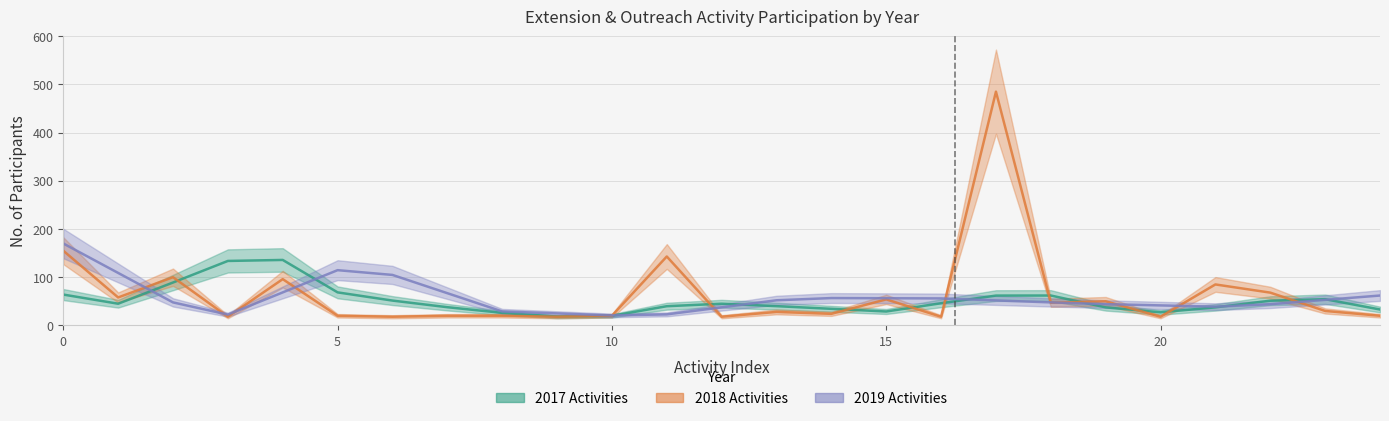

What is the label of the 8th point from the right?

17